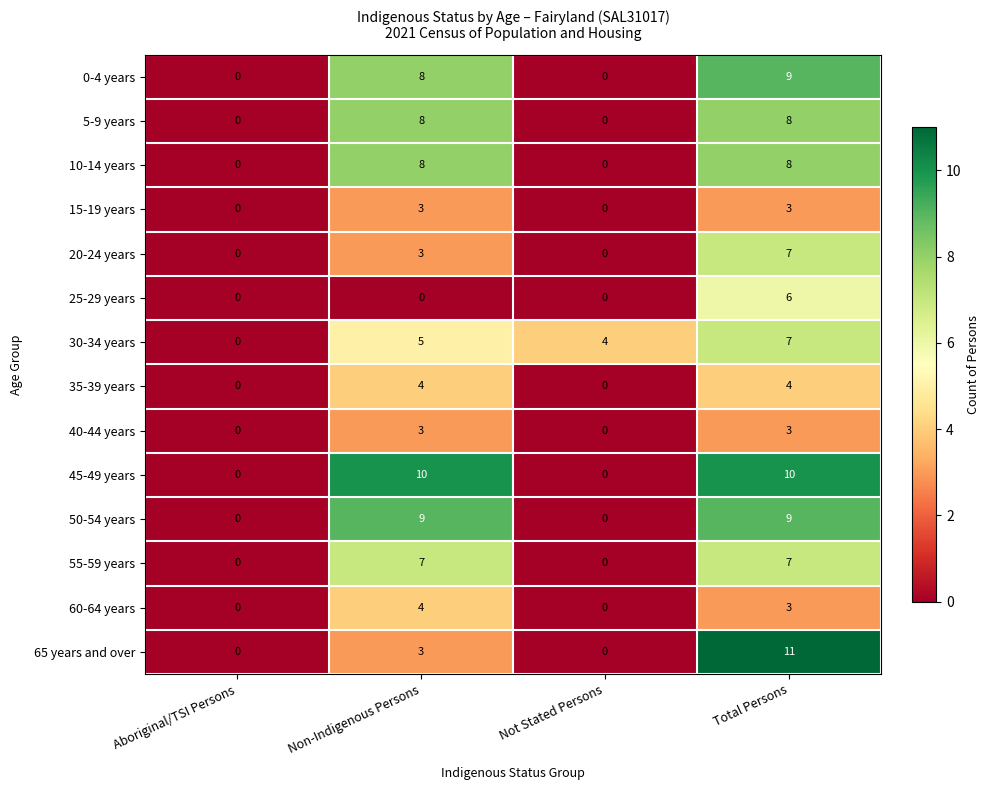

How many distinct data groups are displayed?

14